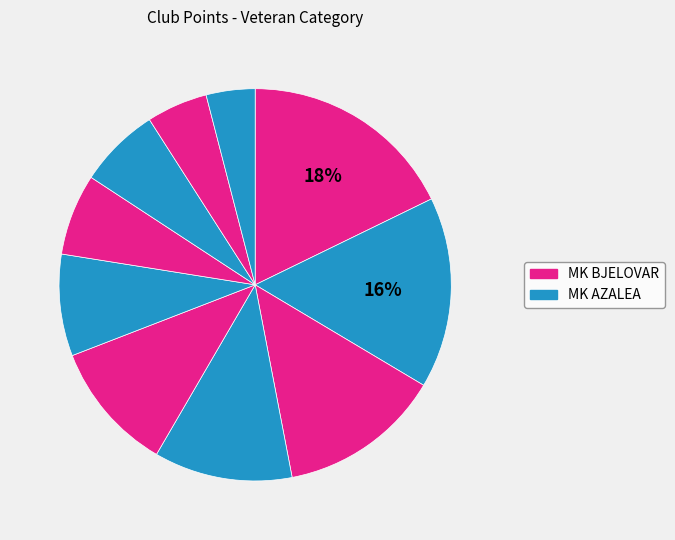

How many segments does this pie chart have?

10